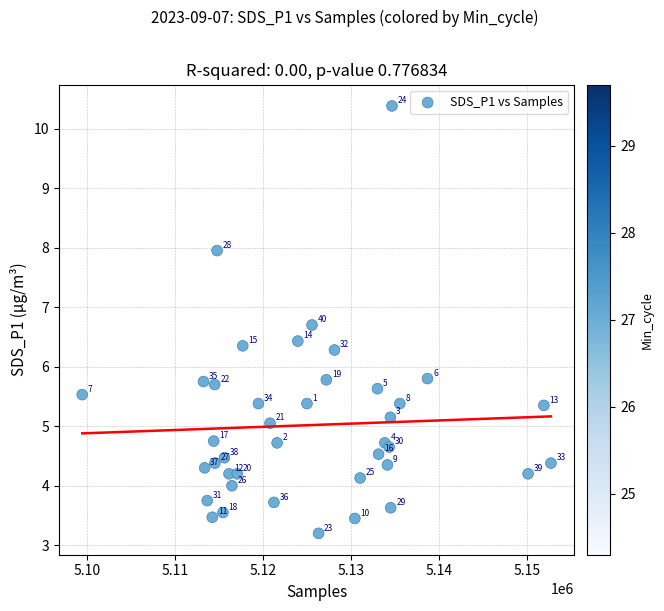

What Y value in the scatter plot is closest to 6?

5.8